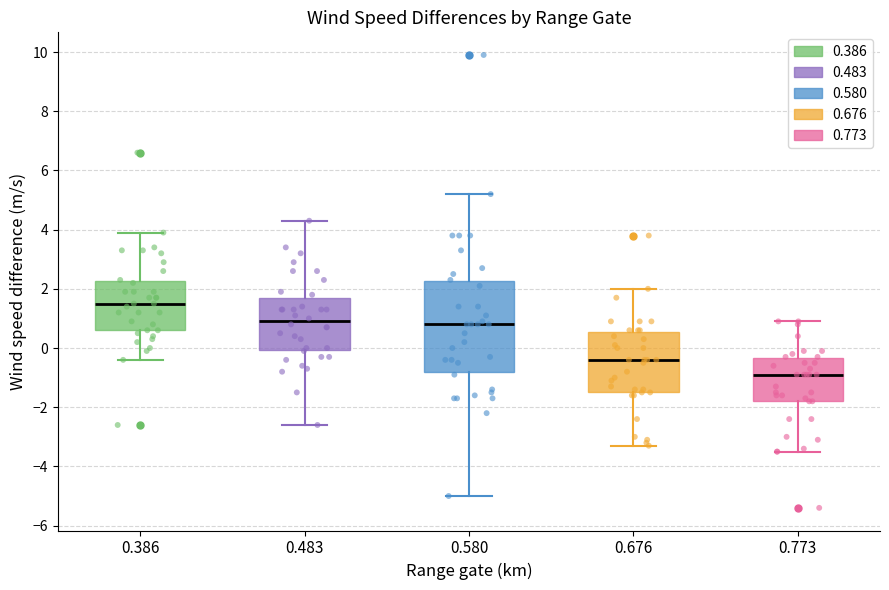

Reading left to right, transcribe this box plot: for each box, give where its median line is, the range the box spans, and where its two whiskers end, as read against the y-axis. The values are not printed on the chart, so give them approximately, as read against the axis.

0.386: median 1.6, box 0.6 to 2.2, whiskers -0.4 to 4.0
0.483: median 1.0, box 0.0 to 1.8, whiskers -2.6 to 4.4
0.580: median 0.8, box -0.8 to 2.2, whiskers -5.0 to 5.2
0.676: median -0.4, box -1.4 to 0.6, whiskers -3.2 to 2.0
0.773: median -0.8, box -1.8 to -0.4, whiskers -3.4 to 1.0